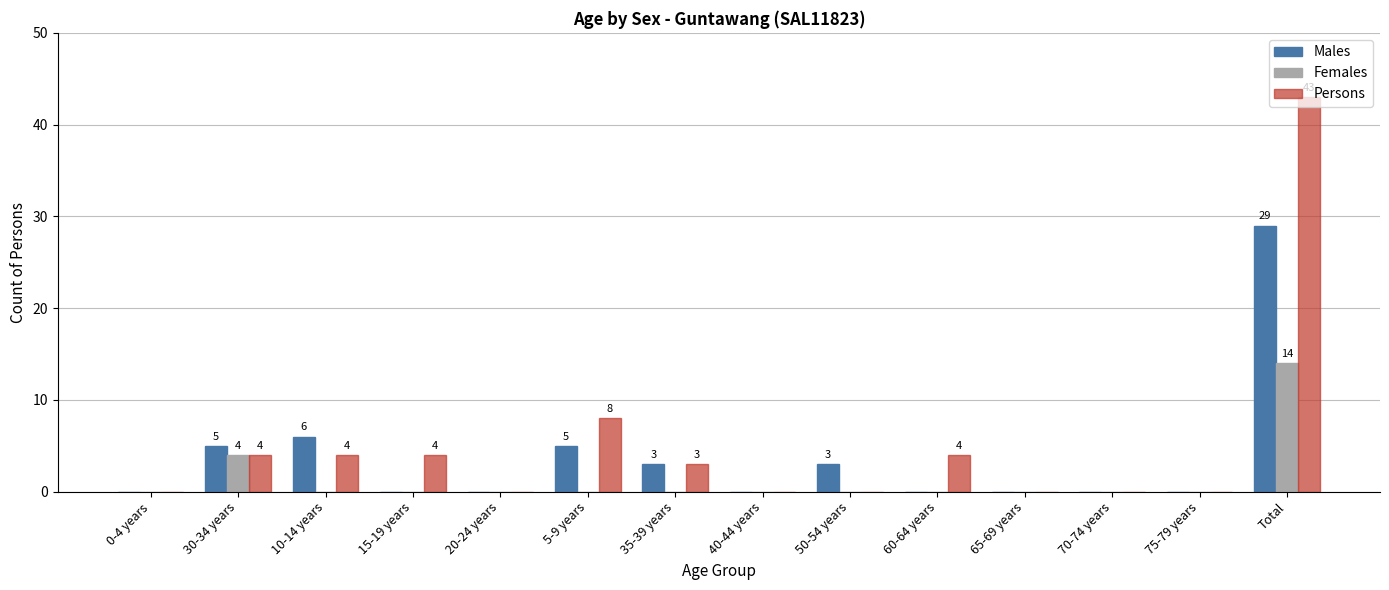

What is the sum of all Persons values?

70